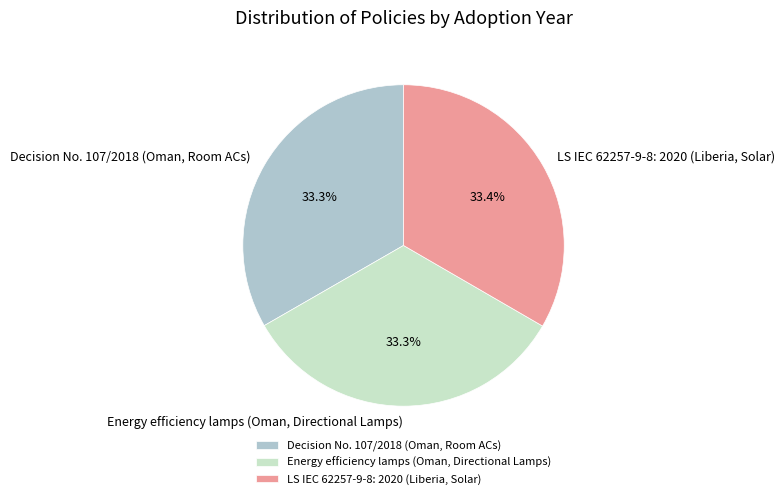

How many slices are in this pie chart?

3